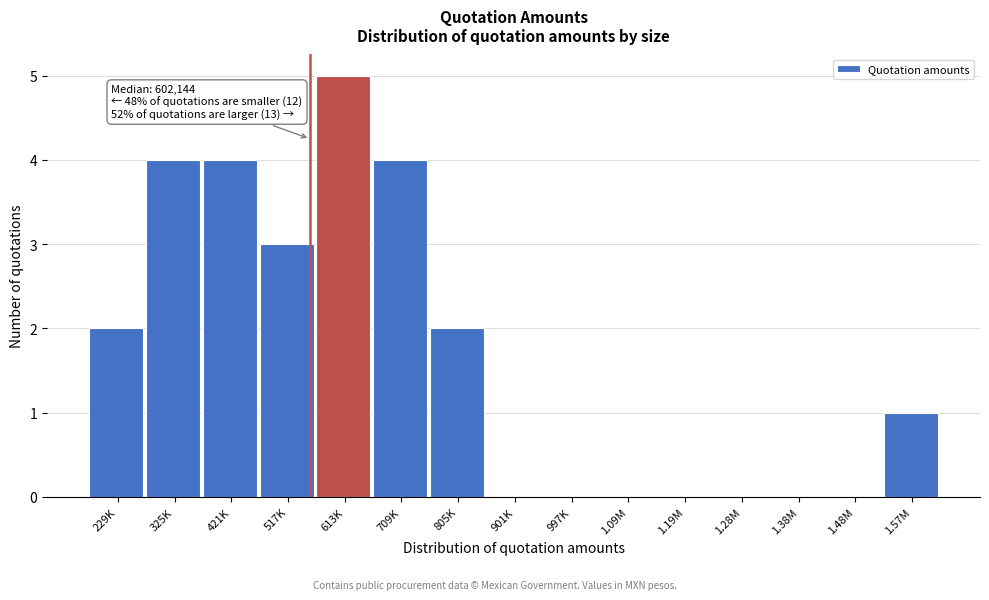

Reading left to right, what are all the values shown in this chart?

229K=2	325K=4	421K=4	517K=3	613K=5	709K=4	805K=2	901K=0	997K=0	1.09M=0	1.19M=0	1.28M=0	1.38M=0	1.48M=0	1.57M=1